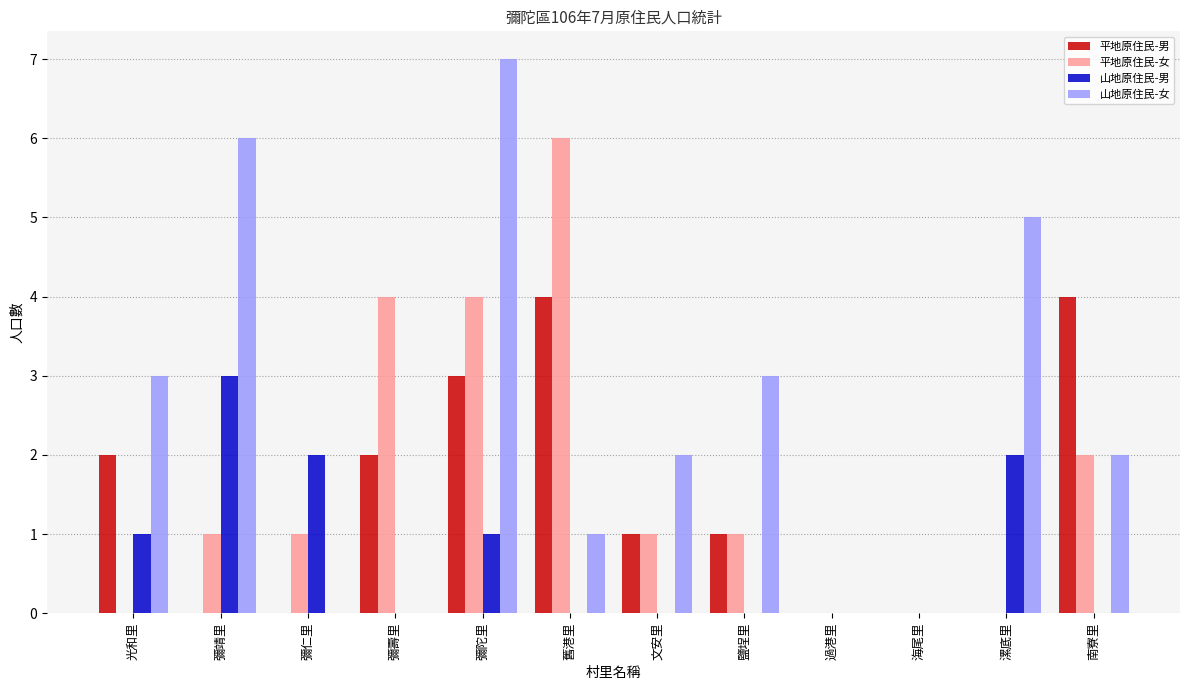

What is the difference between the 平地原住民-男 values at 彌陀里 and 文安里?

2